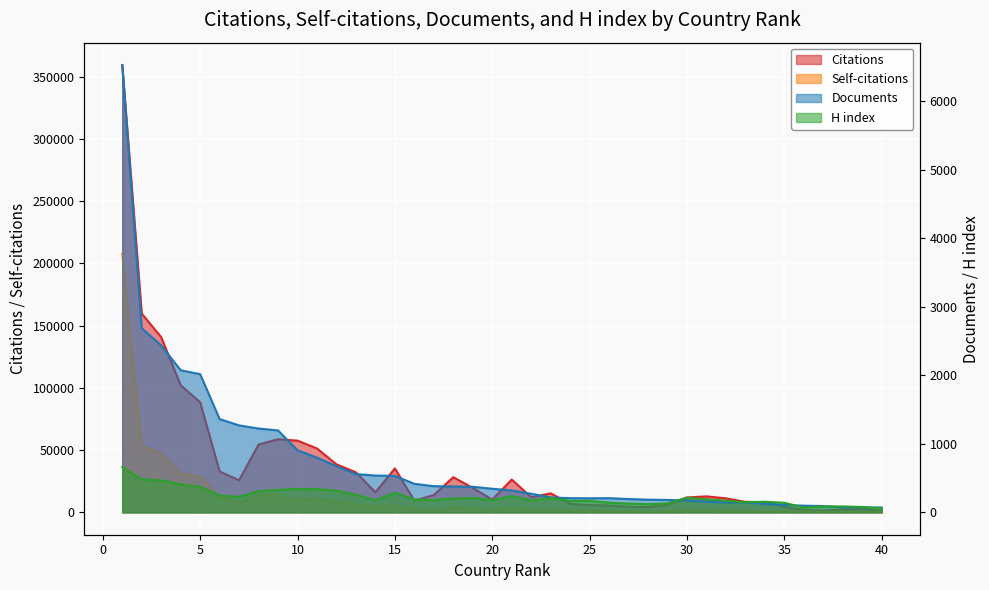

What is the average value of the Citations series?

37198